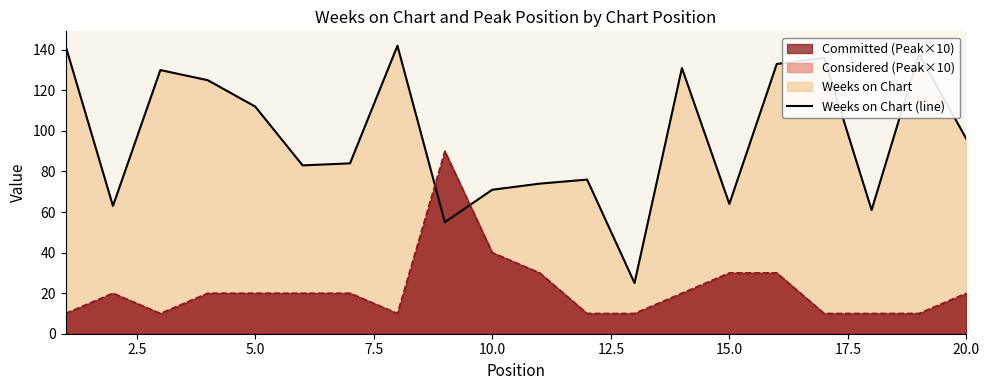

What is the highest value of the Weeks on Chart (line) series?

142